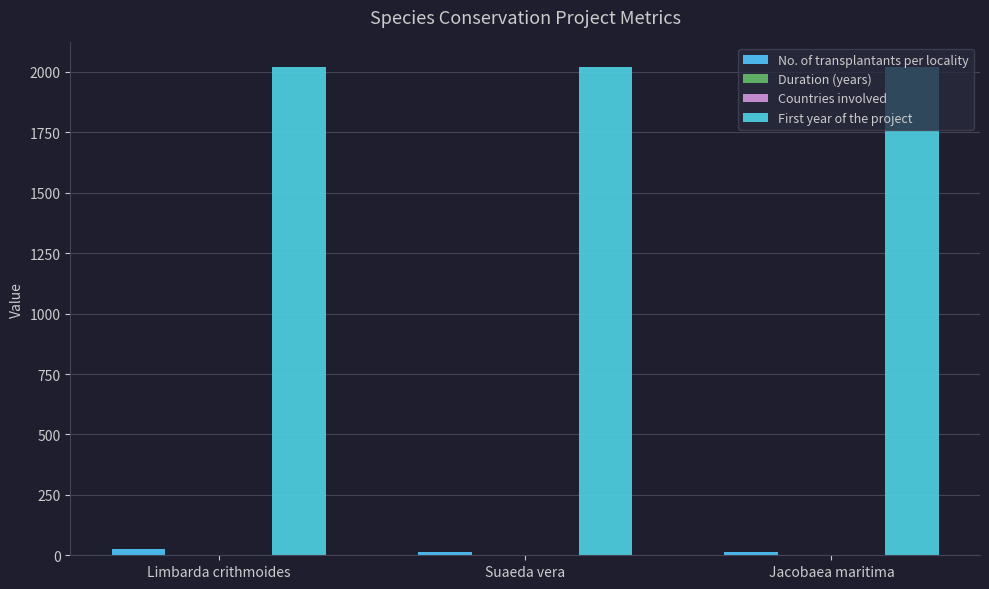

Which series has the largest total across all categories?

First year of the project